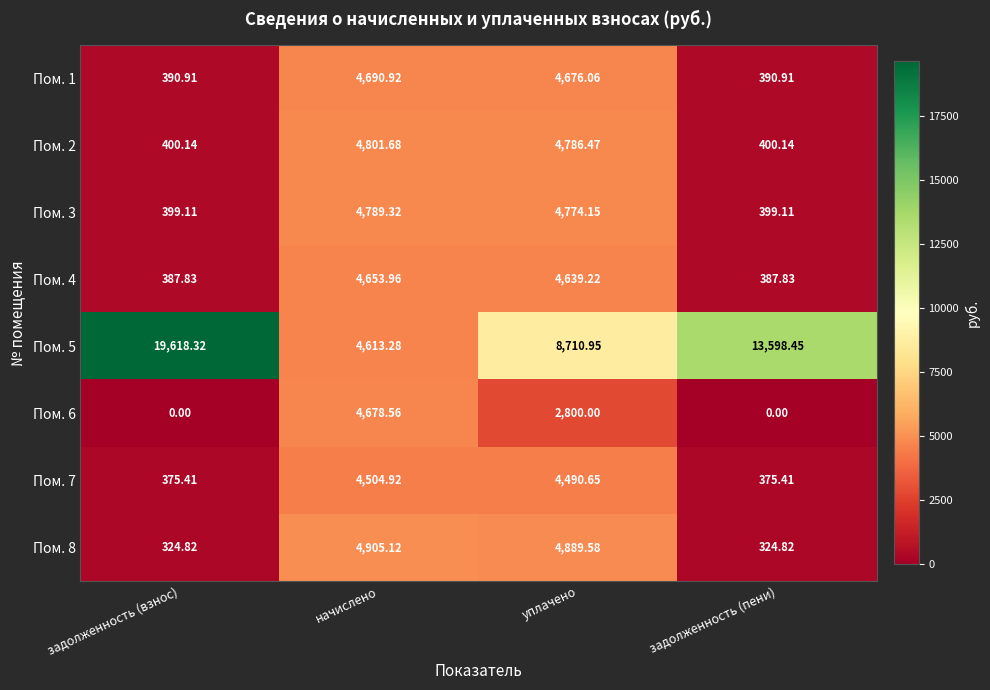

At how many categories does at least one series exceed 16810?

1